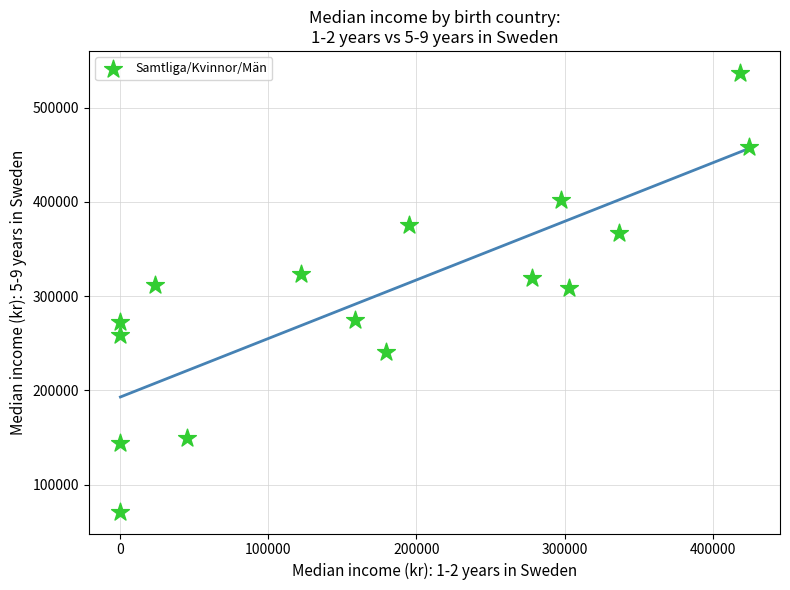

What is the range of X values (max minus min)?

424335.0